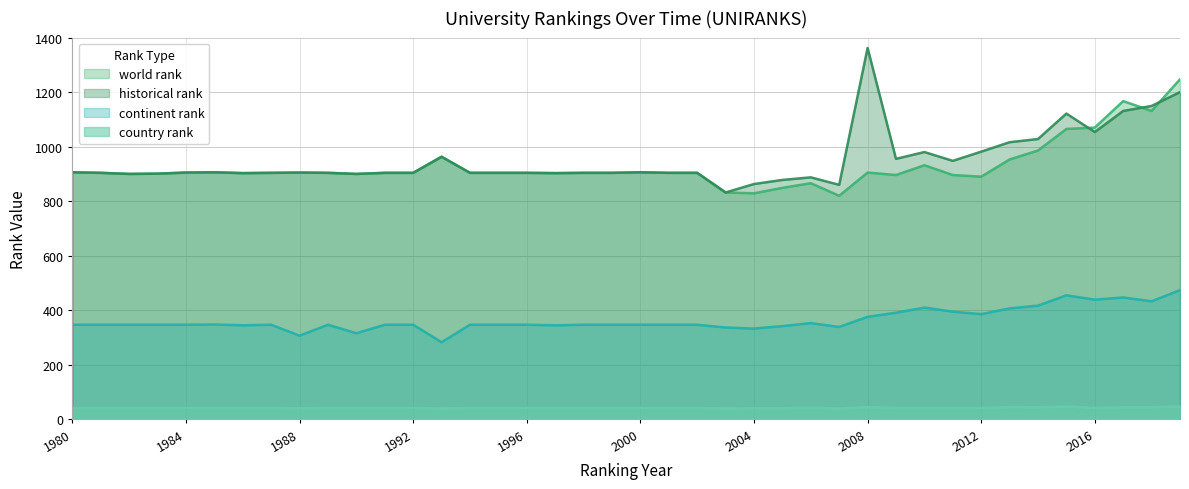

Reading right to left, what are all the values shown in this chart?

world rank: 2019=1247.0	2018=1131.0	2017=1167.0	2016=1070.0	2015=1065.0	2014=986.0	2013=953.0	2012=890.0	2011=896.0	2010=932.0	2009=896.0	2008=905.0	2007=820.0	2006=866.0	2005=849.0	2004=829.0	2003=832.0	2002=904.0	2001=904.0	2000=906.0	1999=904.0	1998=904.0	1997=903.0	1996=904.0	1995=904.0	1994=904.0	1993=963.0	1992=904.0	1991=904.0	1990=900.0	1989=904.0	1988=905.0	1987=904.0	1986=903.0	1985=906.0	1984=905.0	1983=901.0	1982=900.0	1981=904.0	1980=906.0
historical rank: 2019=1200.0	2018=1149.3	2017=1131.0	2016=1053.7	2015=1121.3	2014=1028.0	2013=1016.3	2012=981.7	2011=948.0	2010=980.3	2009=955.3	2008=1362.0	2007=860.0	2006=887.5	2005=878.0	2004=863.0	2003=832.0	2002=904.0	2001=904.0	2000=906.0	1999=904.0	1998=904.0	1997=903.0	1996=904.0	1995=904.0	1994=904.0	1993=963.0	1992=904.0	1991=904.0	1990=900.0	1989=904.0	1988=905.0	1987=904.0	1986=903.0	1985=906.0	1984=905.0	1983=901.0	1982=900.0	1981=904.0	1980=906.0
continent rank: 2019=474.0	2018=433.0	2017=447.0	2016=439.0	2015=455.0	2014=417.0	2013=407.0	2012=386.0	2011=395.0	2010=410.0	2009=391.0	2008=376.0	2007=339.0	2006=353.0	2005=342.0	2004=333.0	2003=337.0	2002=347.0	2001=347.0	2000=347.0	1999=347.0	1998=347.0	1997=345.0	1996=347.0	1995=347.0	1994=347.0	1993=283.0	1992=347.0	1991=347.0	1990=316.0	1989=347.0	1988=307.0	1987=347.0	1986=345.0	1985=348.0	1984=347.0	1983=347.0	1982=347.0	1981=347.0	1980=347.0
country rank: 2019=48.0	2018=44.0	2017=44.0	2016=42.0	2015=47.0	2014=44.0	2013=45.0	2012=42.0	2011=42.0	2010=42.0	2009=42.0	2008=45.0	2007=40.0	2006=43.0	2005=41.0	2004=41.0	2003=40.0	2002=42.0	2001=42.0	2000=42.0	1999=42.0	1998=42.0	1997=42.0	1996=42.0	1995=42.0	1994=42.0	1993=40.0	1992=42.0	1991=42.0	1990=42.0	1989=42.0	1988=41.0	1987=42.0	1986=42.0	1985=42.0	1984=42.0	1983=42.0	1982=42.0	1981=42.0	1980=42.0